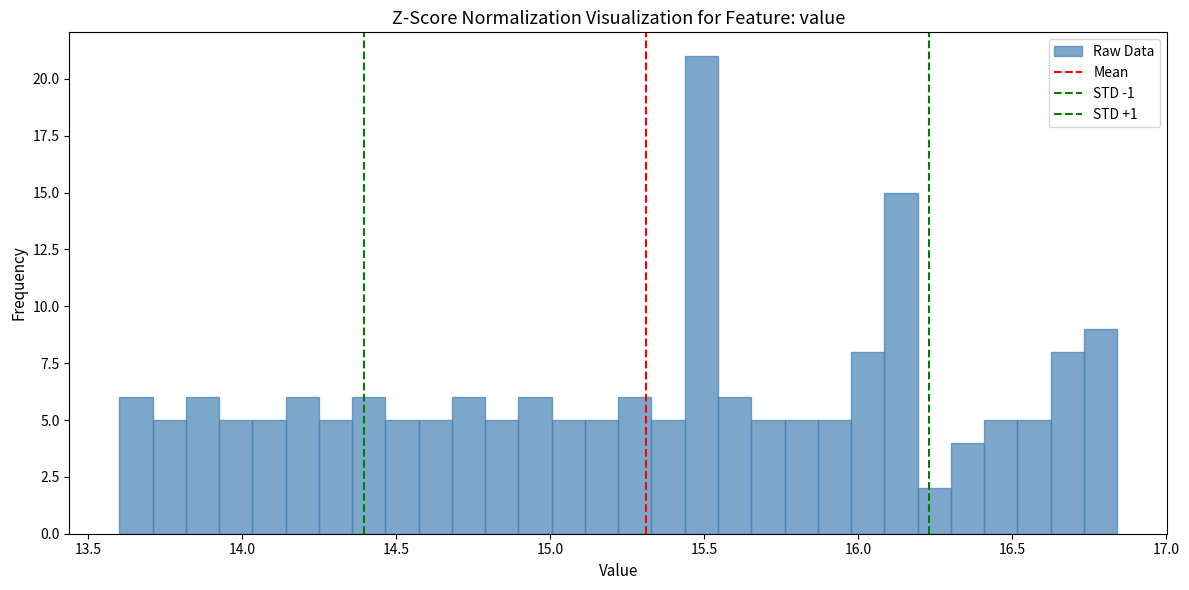

Read against the x-axis, roughly where is the centre of the tallest bar?

15.50